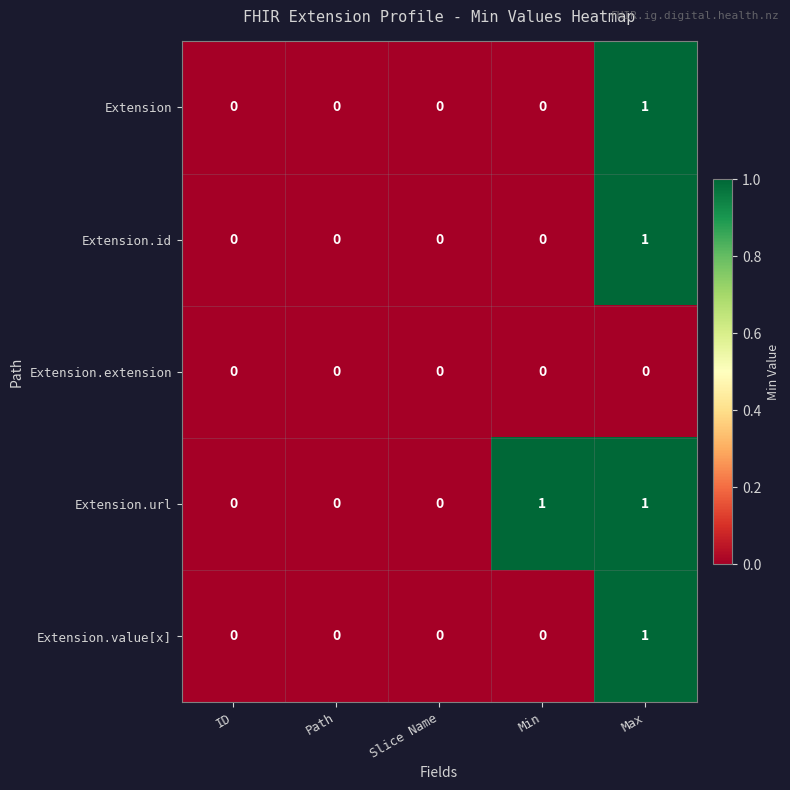

Which category has the highest value in the Extension series?

Max